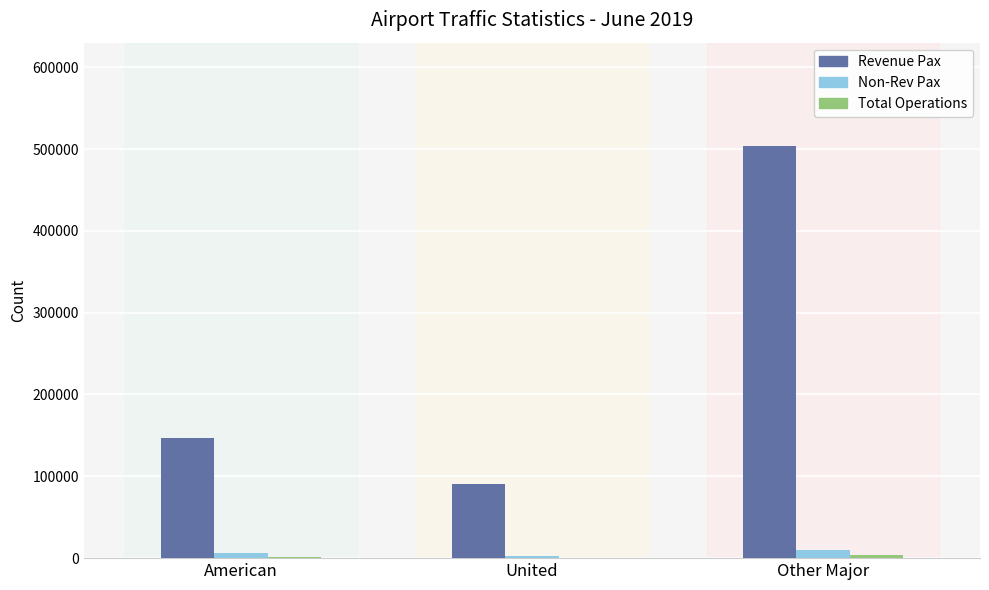

What is the average value of the Non-Rev Pax series?

6301